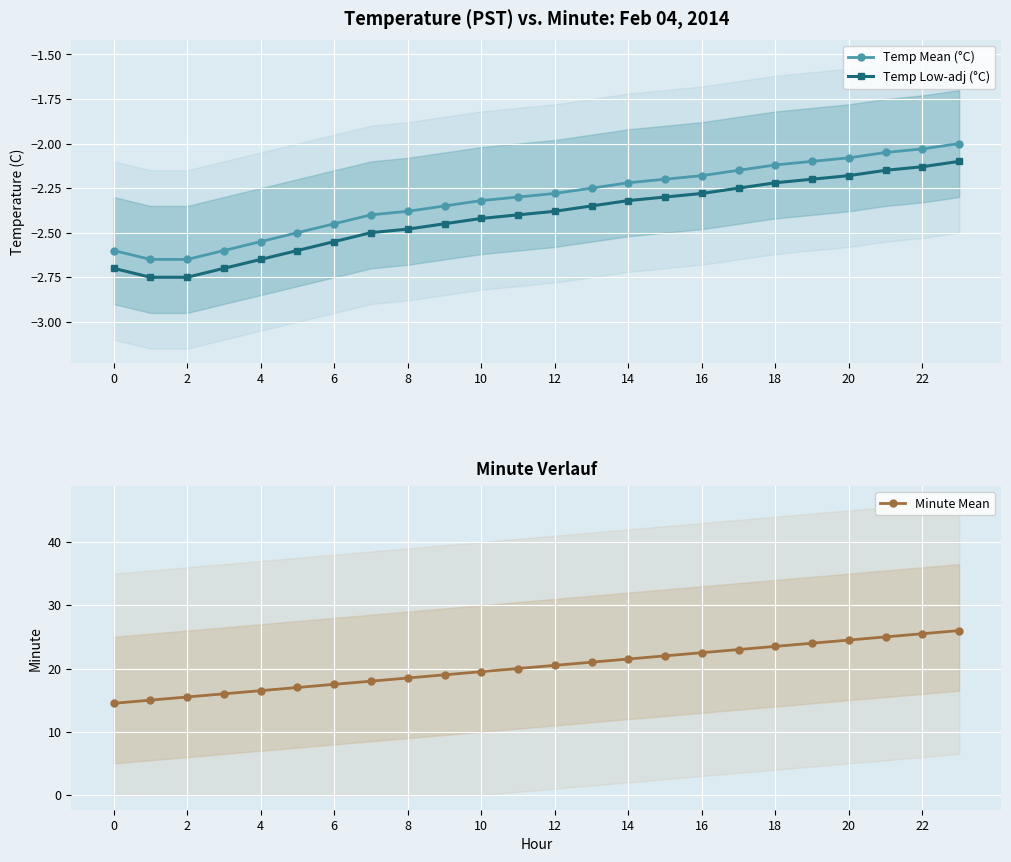

True or false: Temp Low-adj (°C) has a value of -1.4 at 20.

False